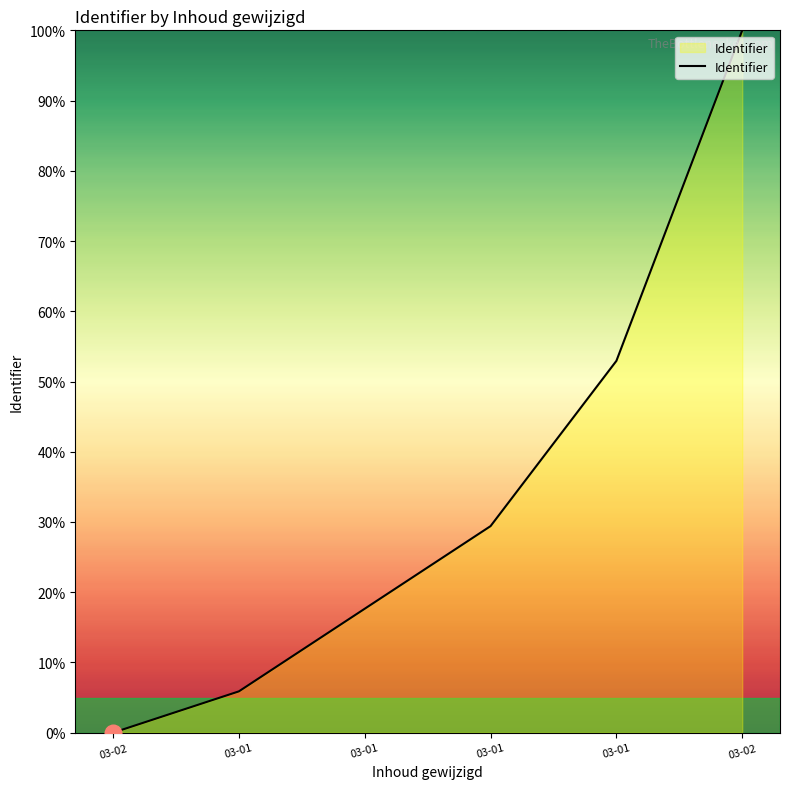

What is the label of the 5th point from the left?

03-01